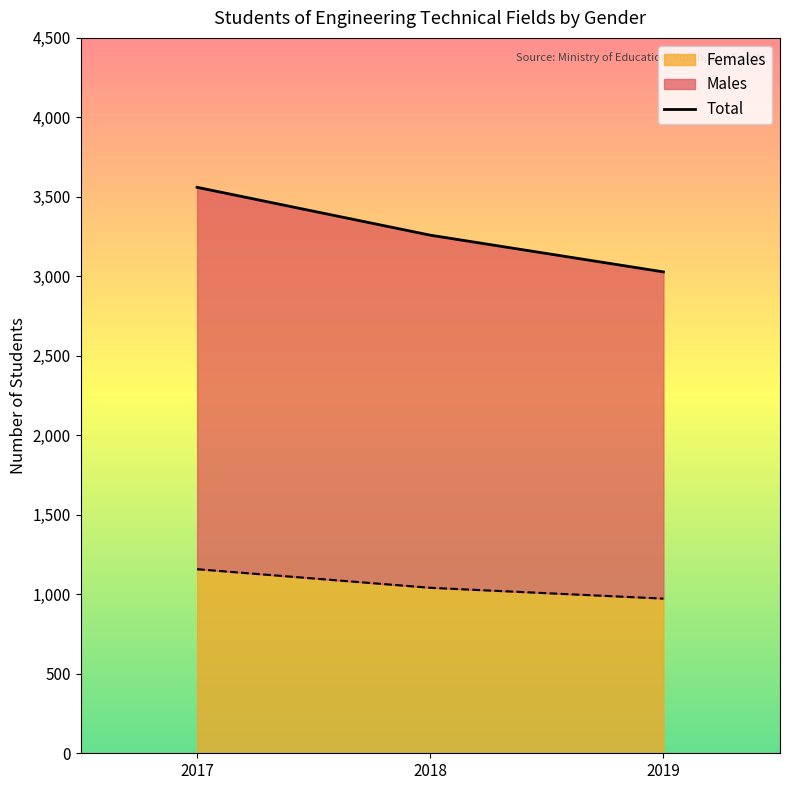

Between 2018 and 2019, which is larger?

2018